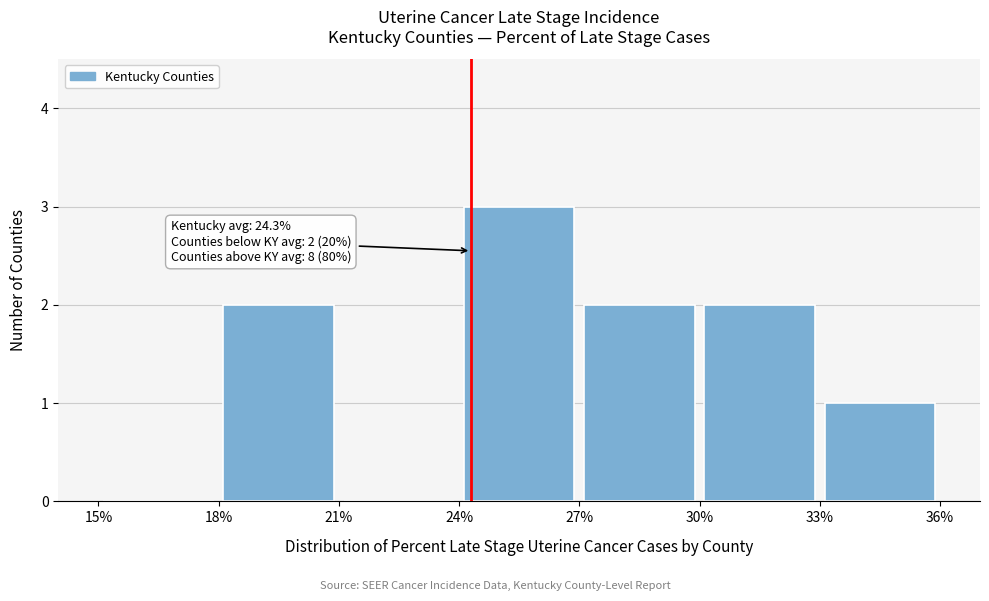

Which range on the x-axis has the tallest bar?

24% to 27%